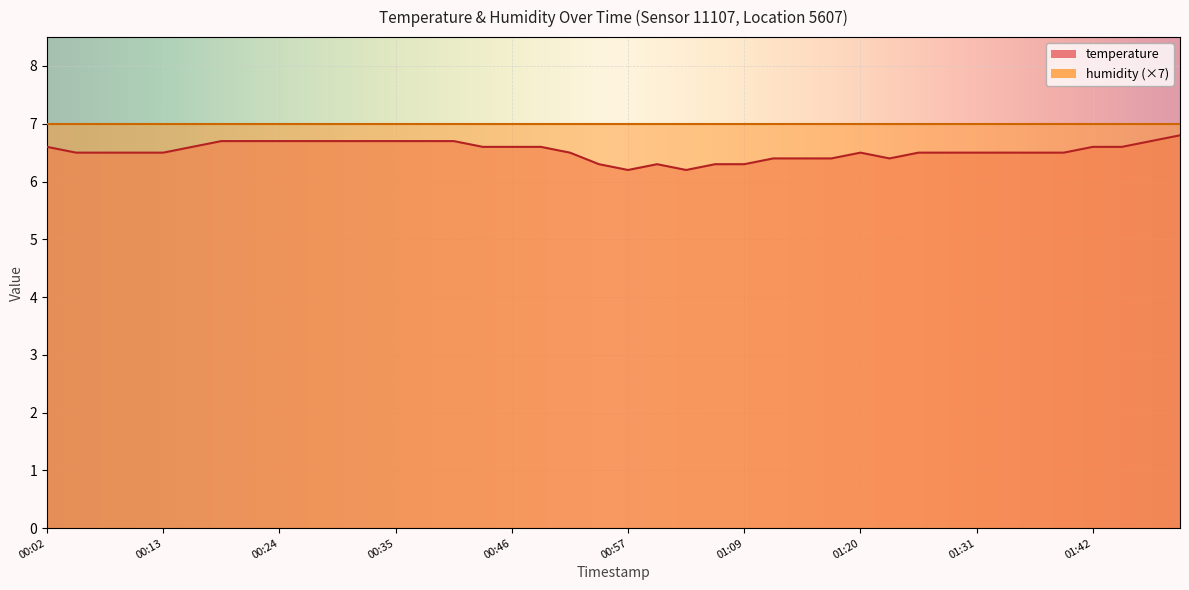

The value at 00:19 is 6.7. True or false?

True